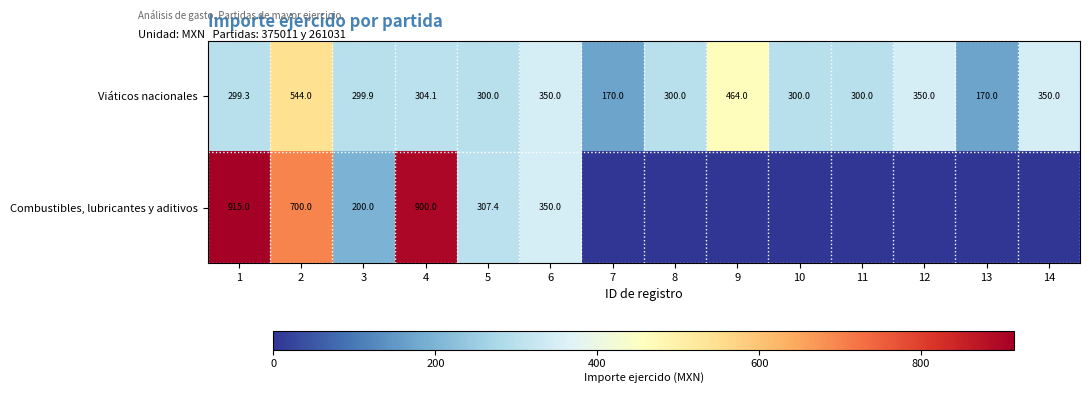

At 3, list the series in order from smallest to largest.

Combustibles, lubricantes y aditivos, Viáticos nacionales